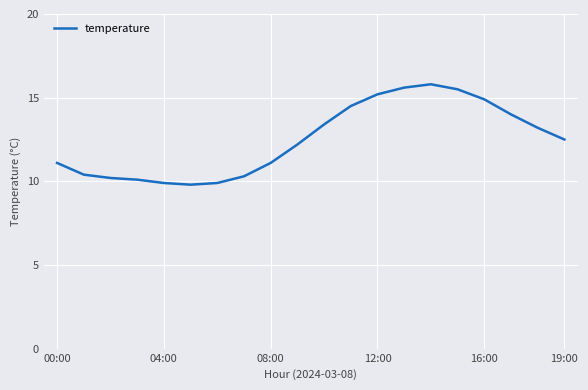

What is the maximum value shown in the chart?

15.8